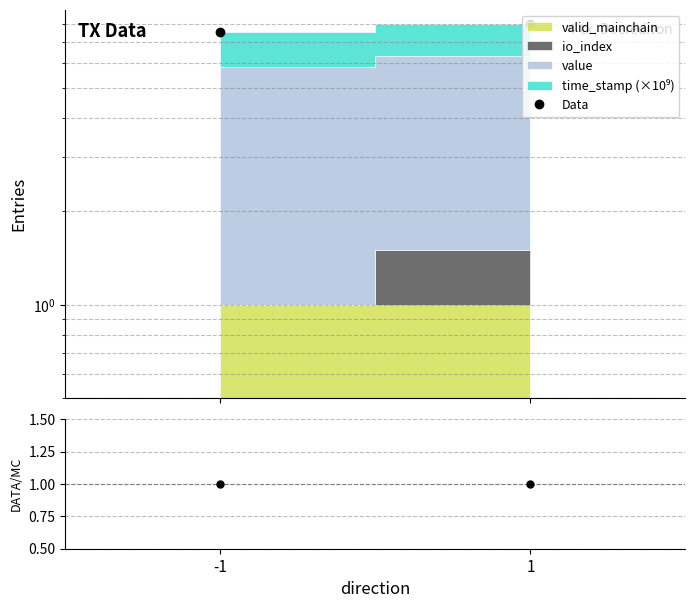

Does the chart have visible grid lines?

Yes